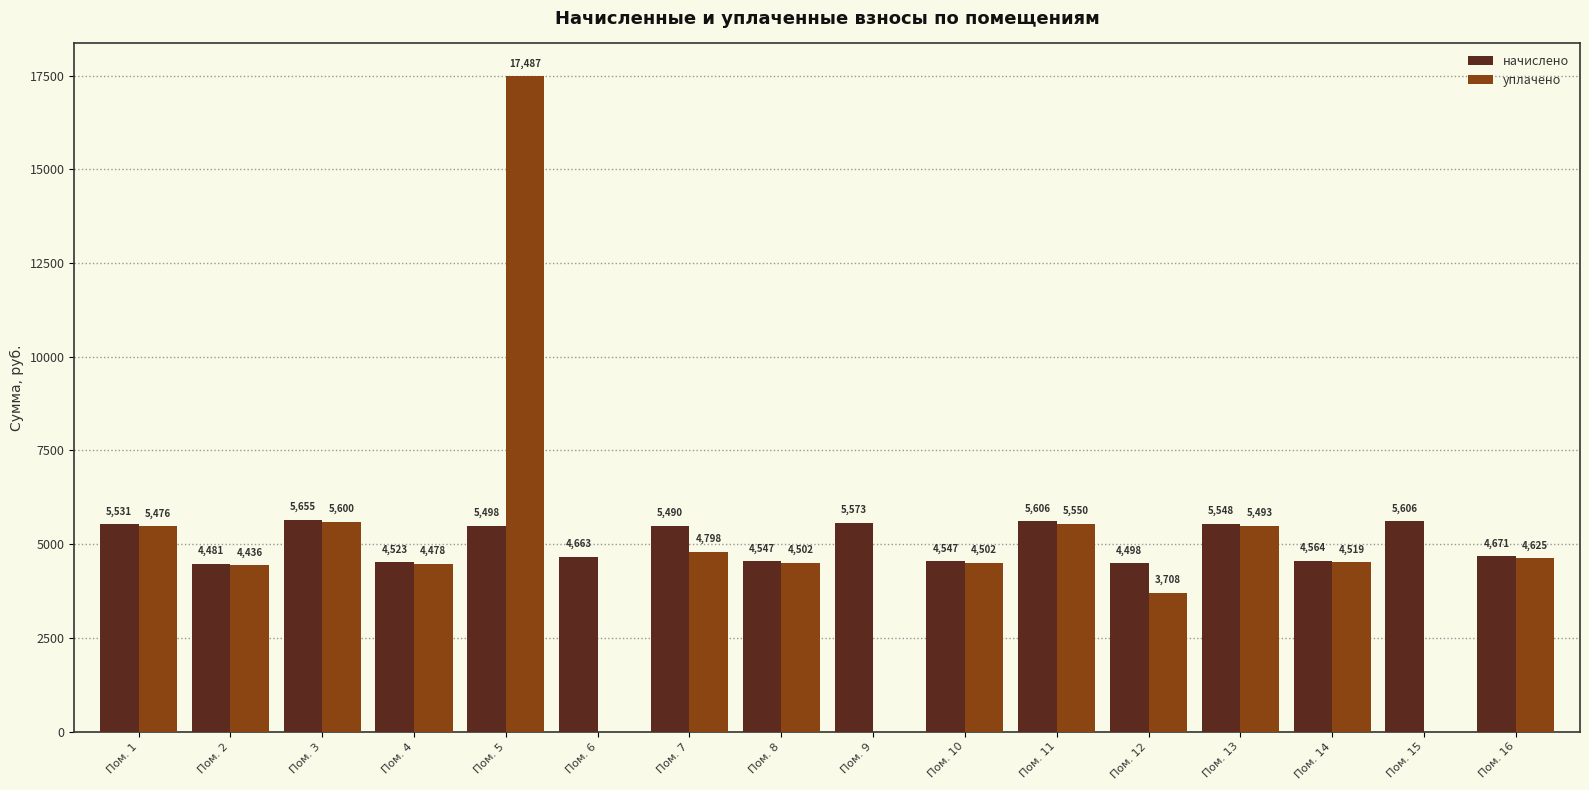

How many distinct data groups are displayed?

2